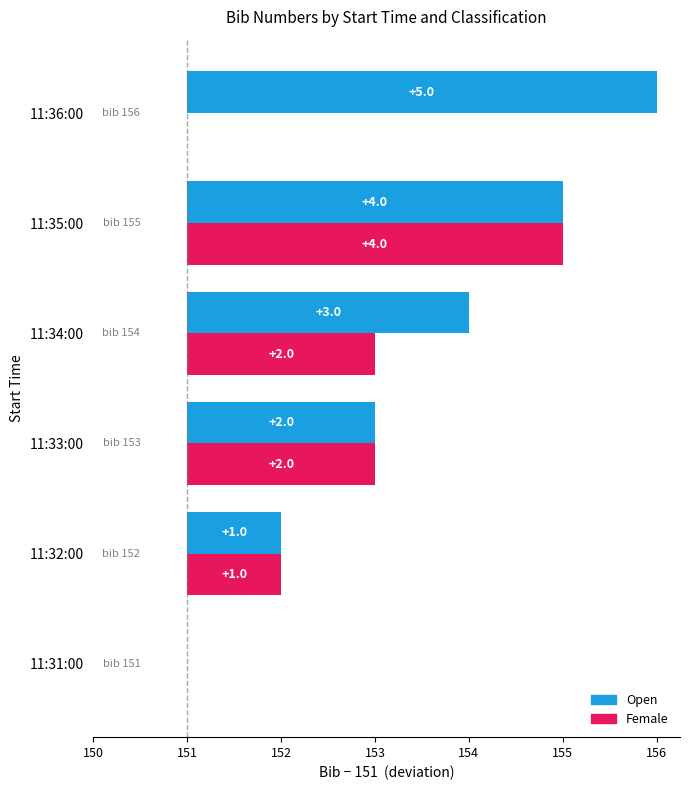

What are all the series names shown in the legend?

Open, Female